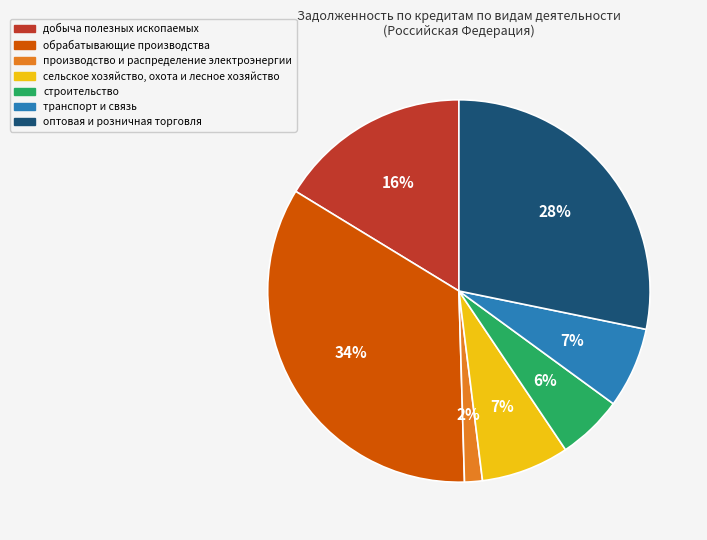

Between сельское хозяйство, охота и лесное хозяйство and производство и распределение электроэнергии, which is larger?

сельское хозяйство, охота и лесное хозяйство